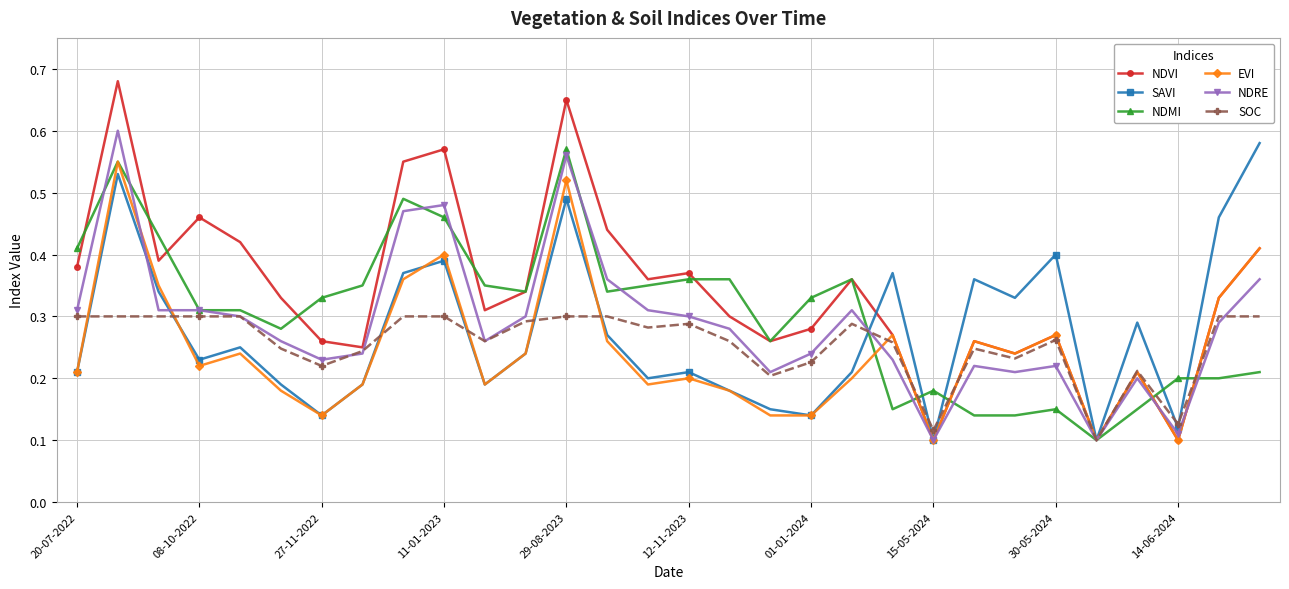

How many NDVI values are between 0 and 1?

30